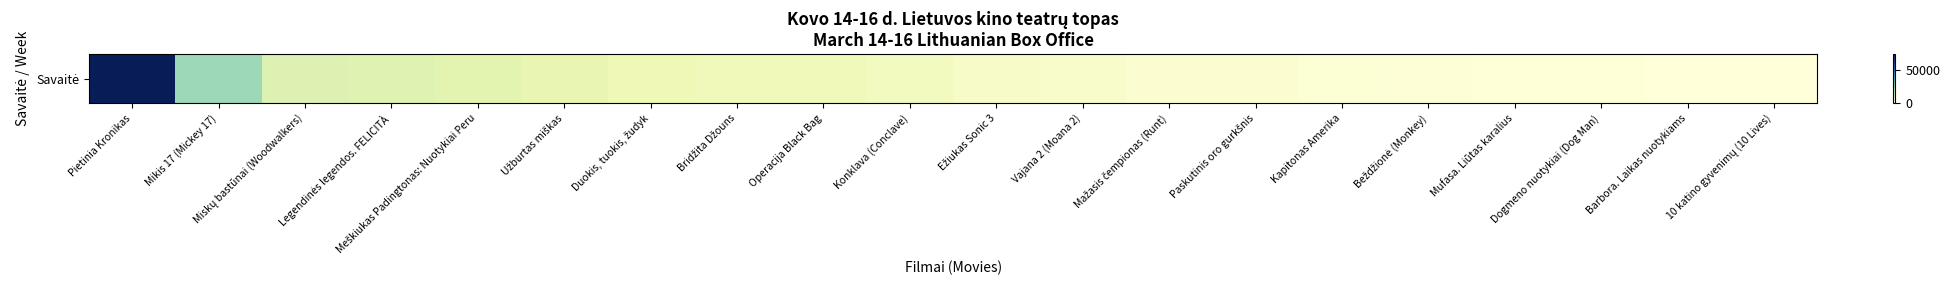

Reading left to right, transcribe all the data shown in this chart.

Pietinia Kronikas=74965.8	Mikis 17 (Mickey 17)=24105.3	Miskų bastūnai (Woodwalkers)=13504.0	Legendinės legendos. FELICITÀ=12892.1	Meškiukas Padingtonas: Nuotykiai Peru=11745.0	Užburtas miškas=10596.1	Duokis, tuokis, žudyk=8348.0	Bridžita Džouns=7605.5	Operacija Black Bag=7380.1	Konklava (Conclave)=6093.4	Ežiukas Sonic 3=4259.7	Vajana 2 (Moana 2)=3283.7	Mažasis čempionas (Runt)=2108.6	Paskutinis oro gurkšnis=2026.9	Kapitonas Amerika=1308.6	Beždžionė (Monkey)=1026.6	Mufasa. Liūtas karalius=582.0	Dogmeno nuotykiai (Dog Man)=469.3	Barbora. Laikas nuotykiams=213.5	10 katino gyvenimų (10 Lives)=196.2